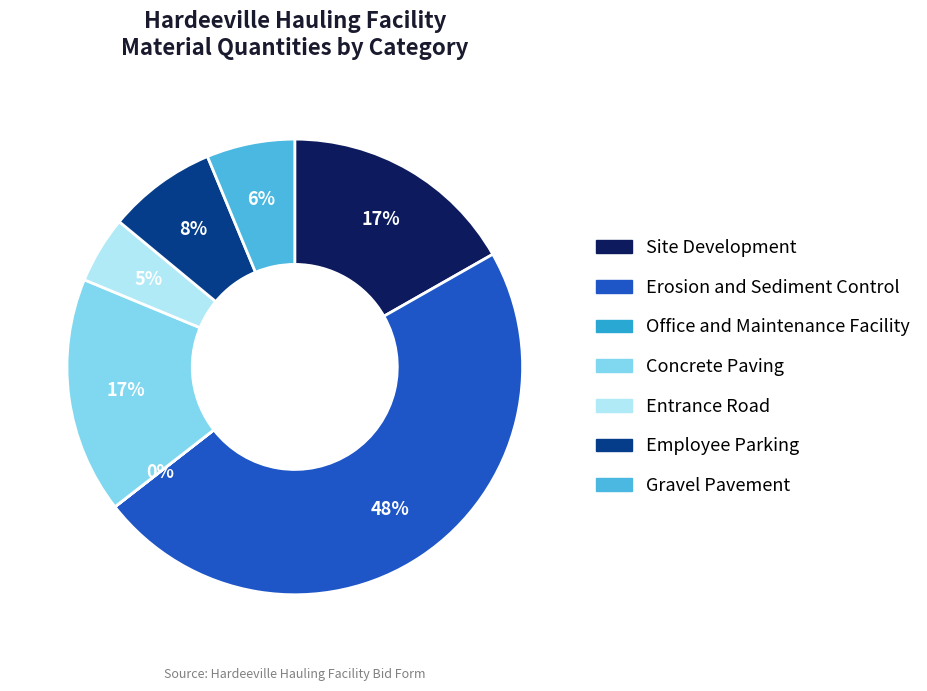

What percentage is the Concrete Paving slice, to the nearest percent?

17%